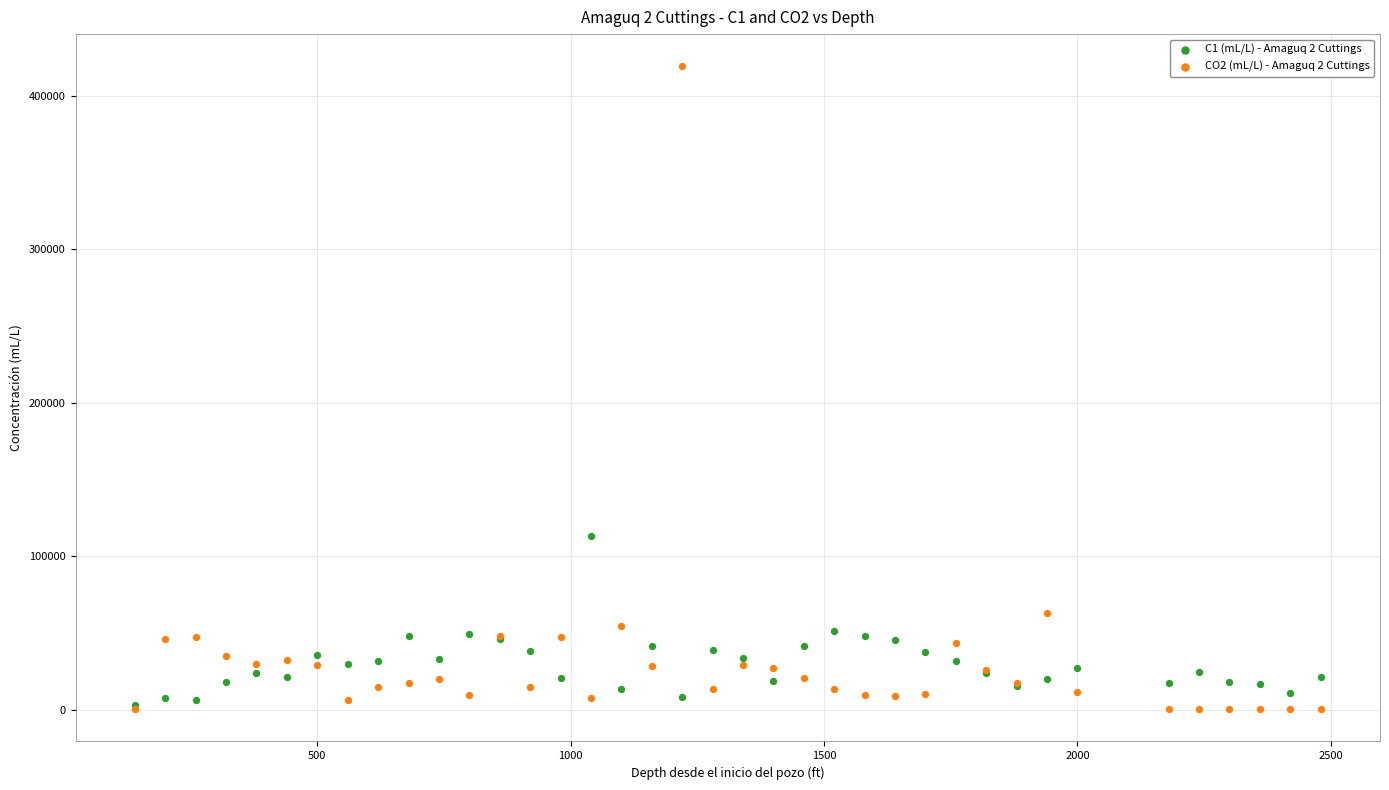

Across all series, what Y value is closest to 209801?

112917.3